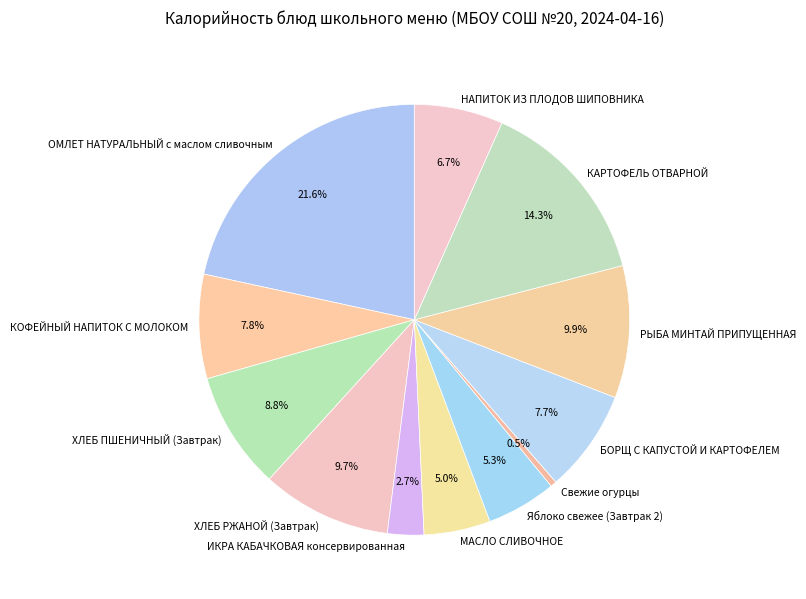

What is the smallest slice in the pie chart?

Свежие огурцы